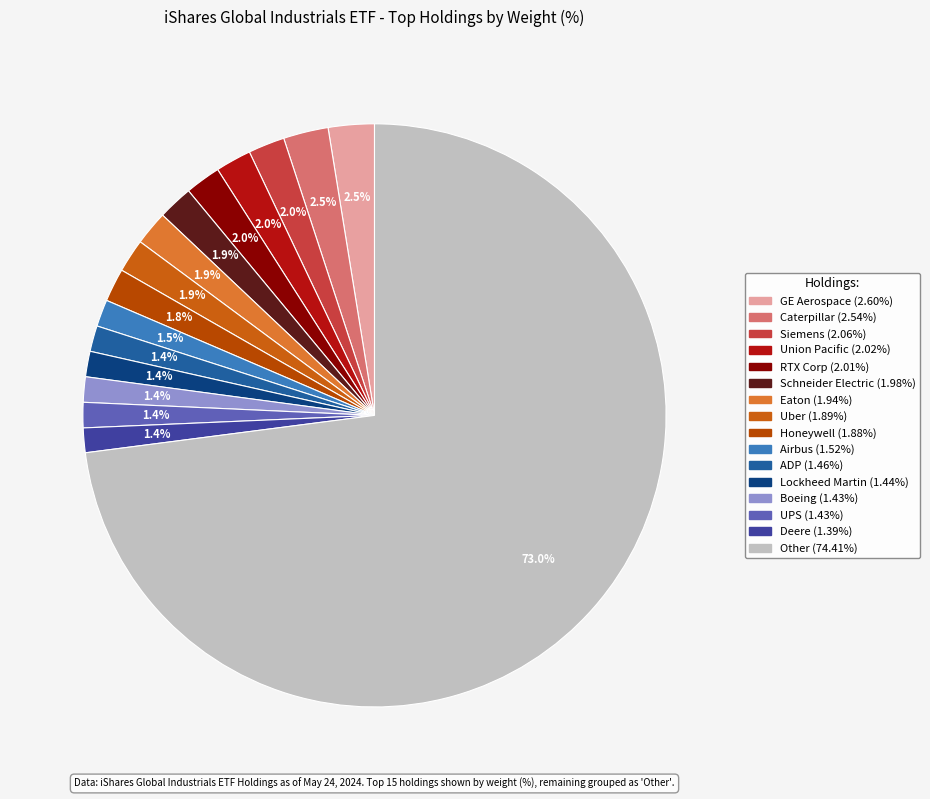

How many slices are in this pie chart?

16